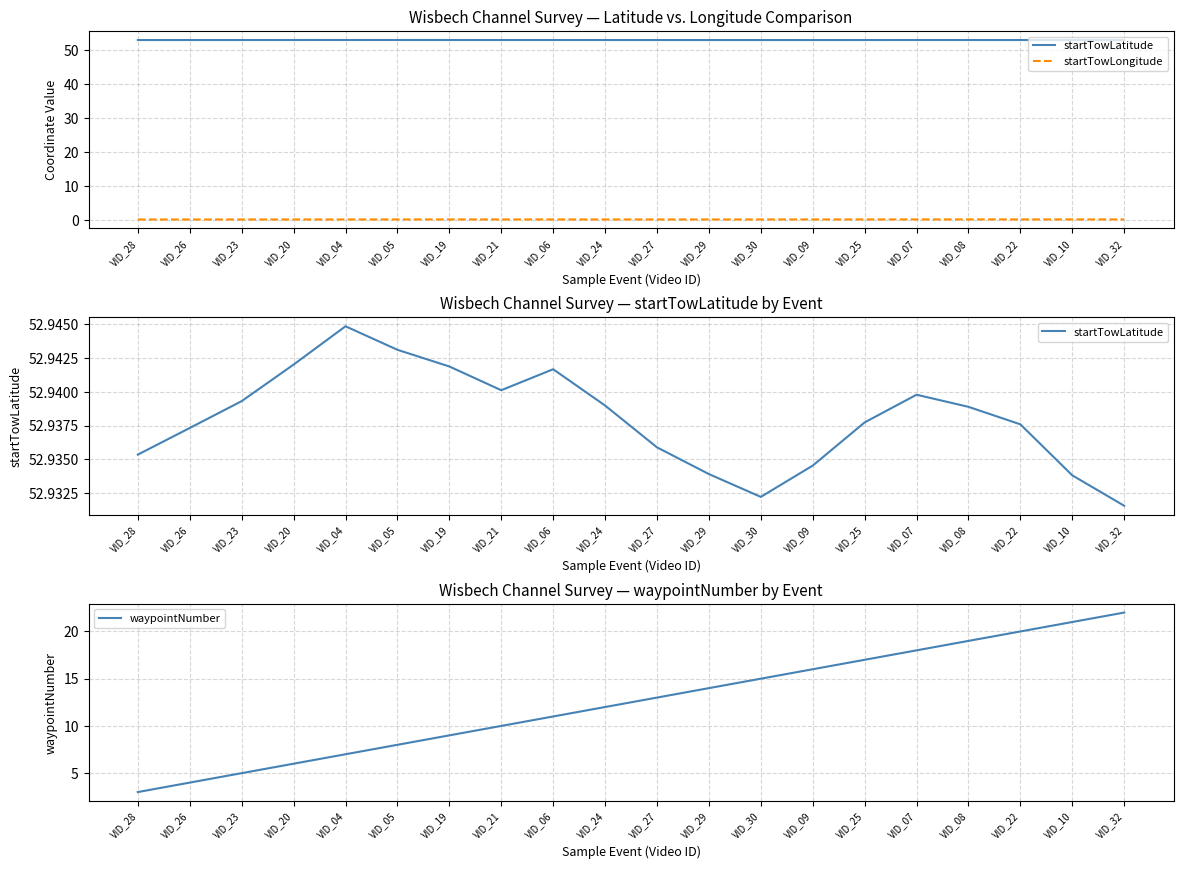

Which series changed the most between VID_20 and VID_06?

waypointNumber